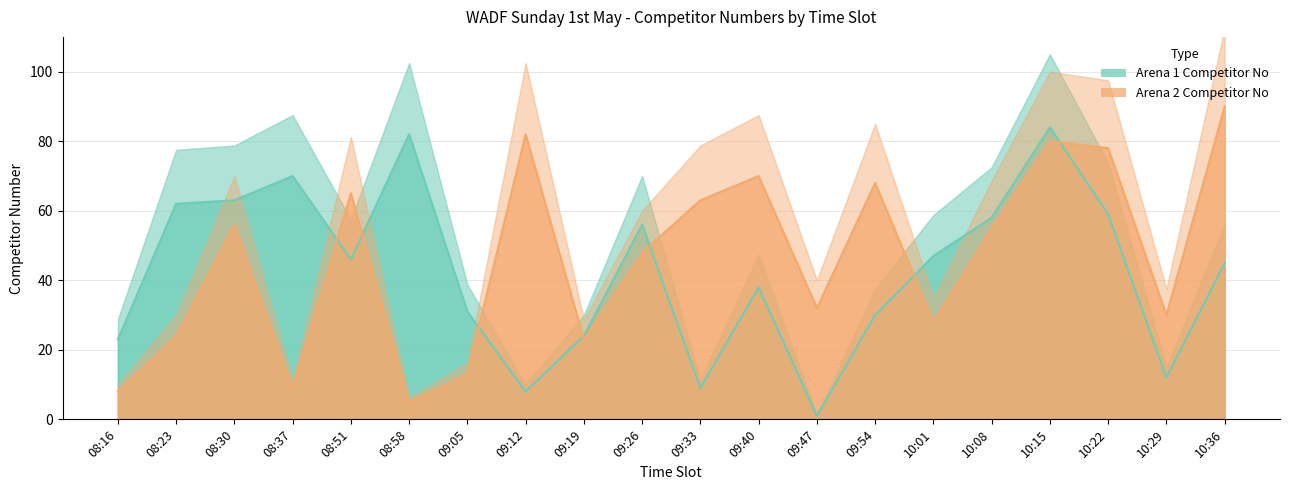

At 08:30, list the series in order from largest to smallest.

Arena 1 Competitor No, Arena 2 Competitor No